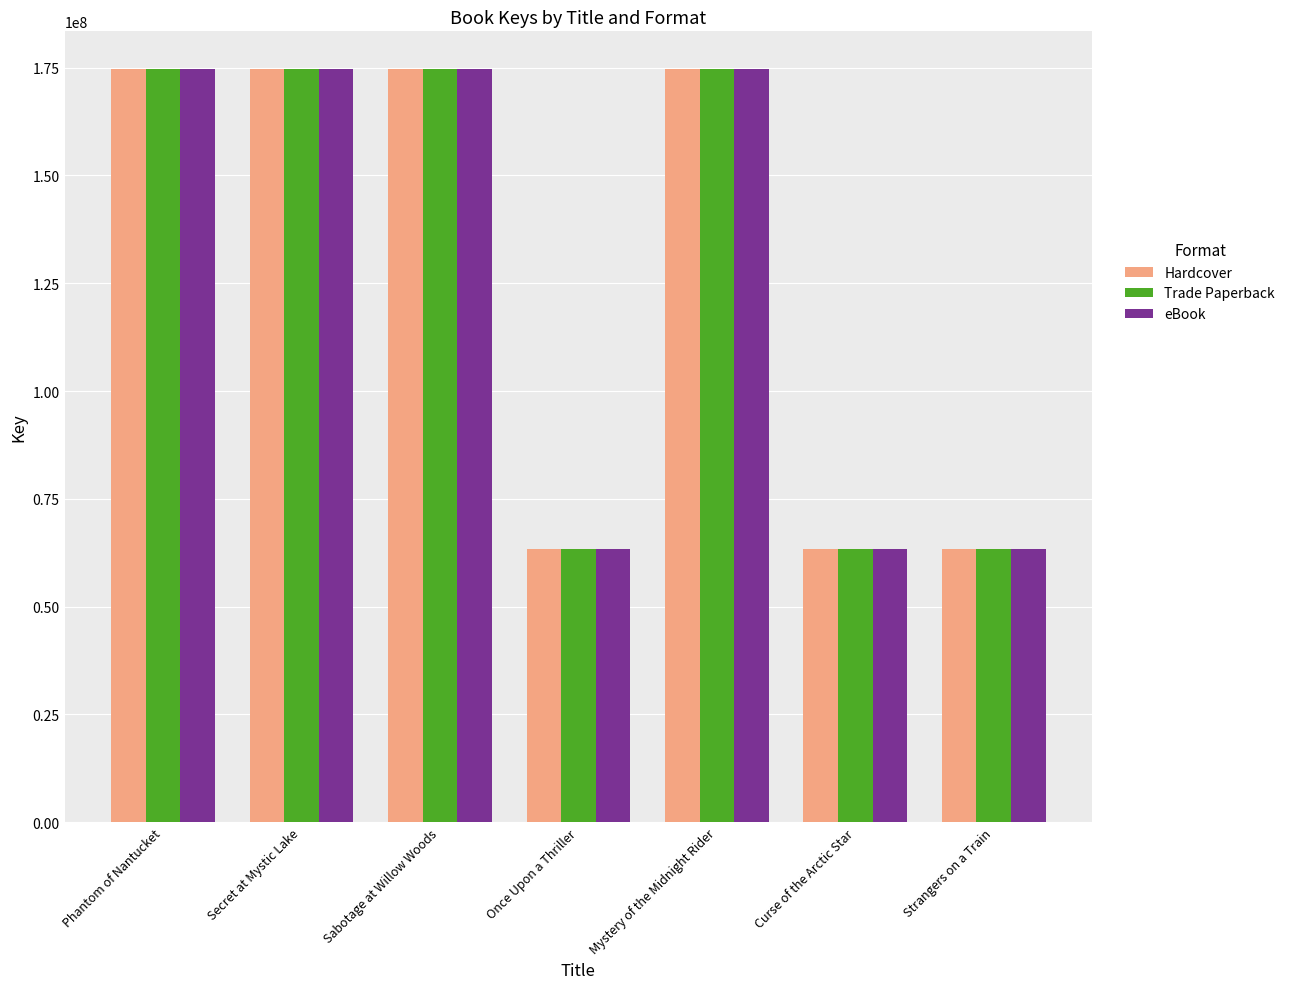

What is the value of the Trade Paperback bar at the 5th from the left?

174678784